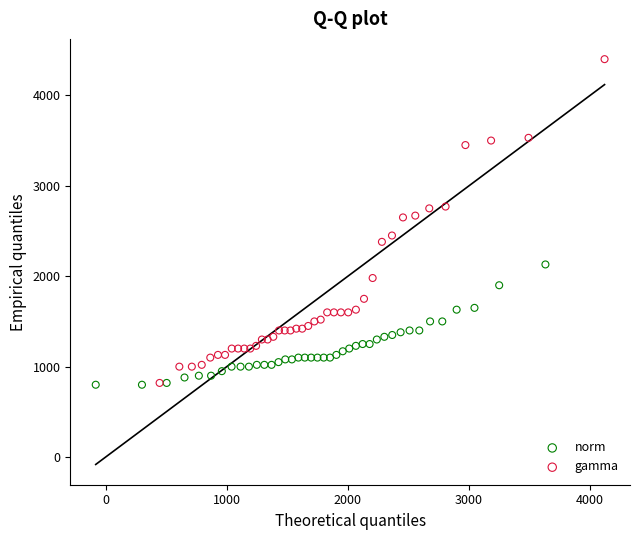

Which series reaches the maximum Y coordinate?

gamma